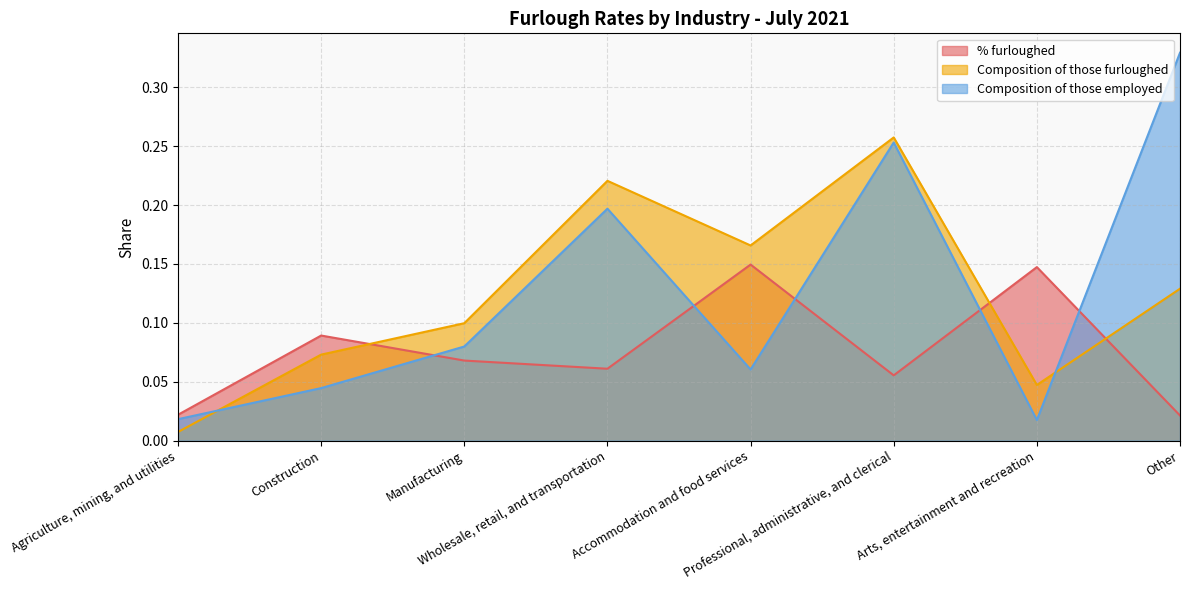

Where is Composition of those employed nearest to the value 0?

Arts, entertainment and recreation